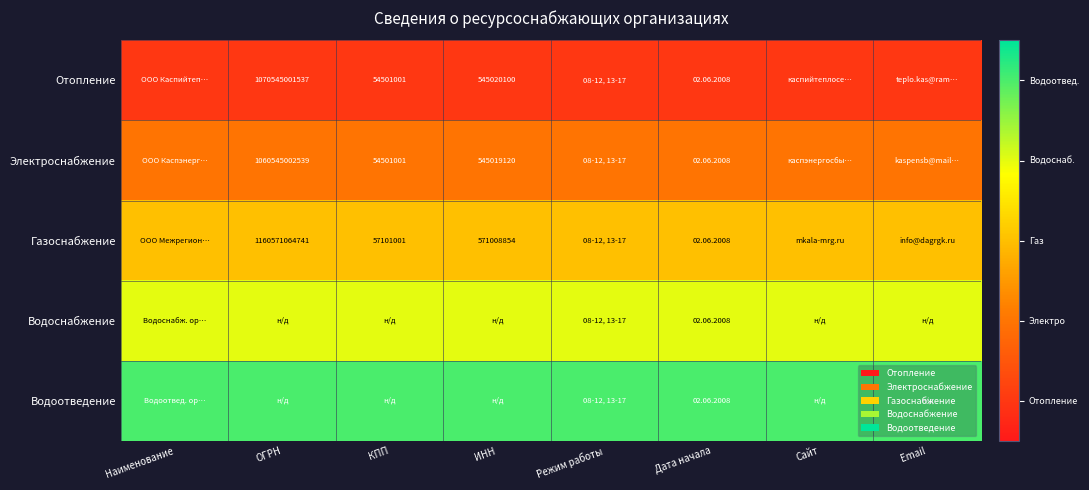

The Газоснабжение series shows 91756711 at КПП. True or false?

False